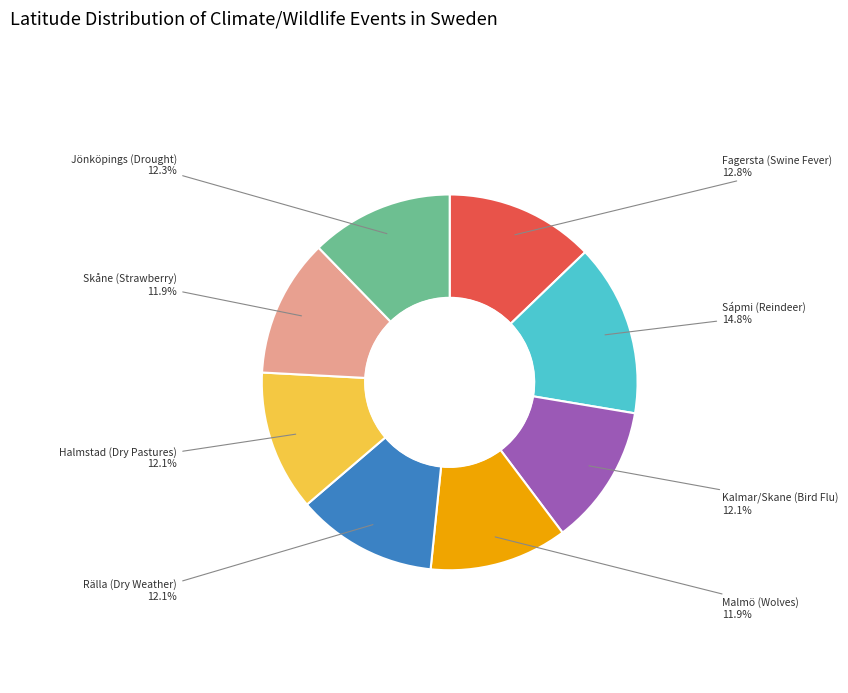

Is there a majority slice in this chart?

No